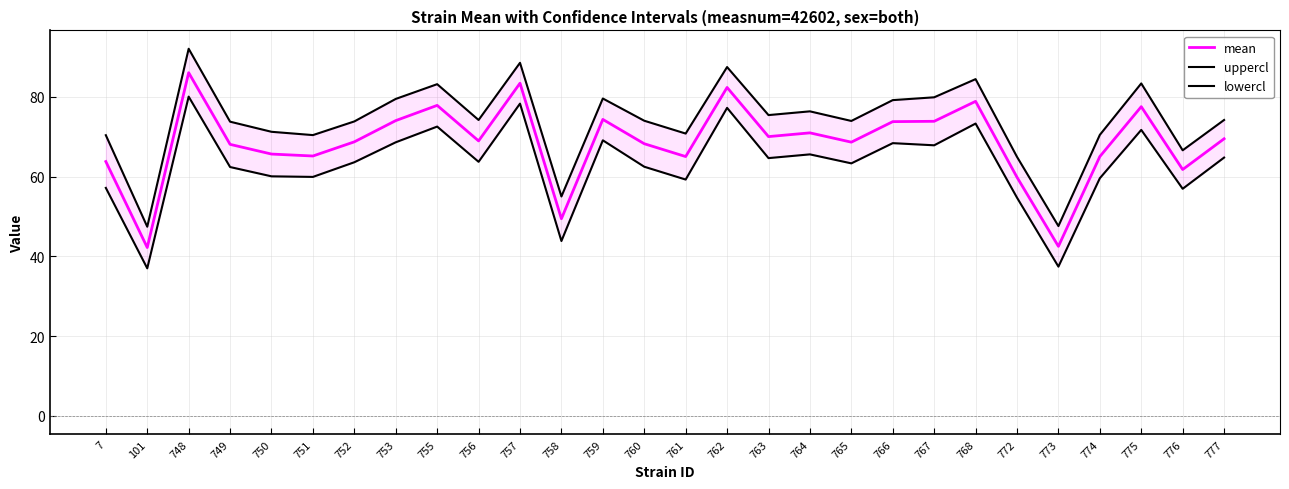

True or false: uppercl has a value of 87.4 at 762.

True